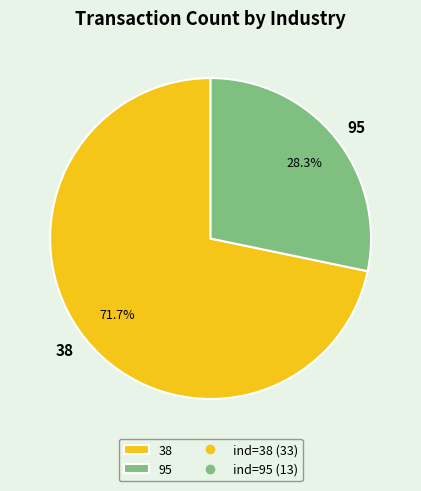

True or false: 38 accounts for 60% of the total.

False